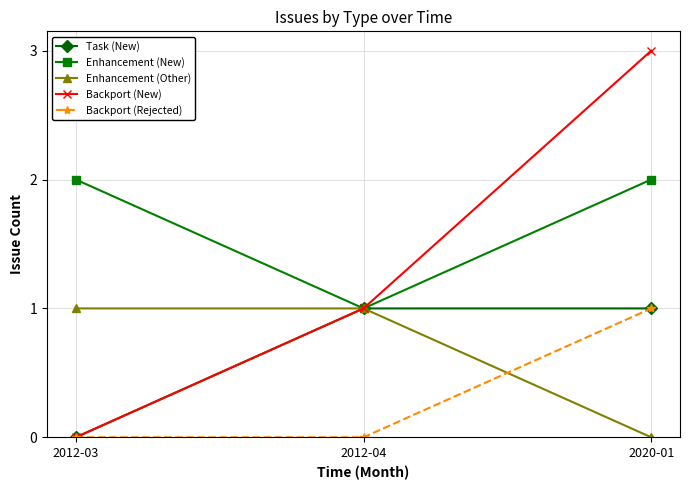

What is the total value across all series at 2012-04?

4